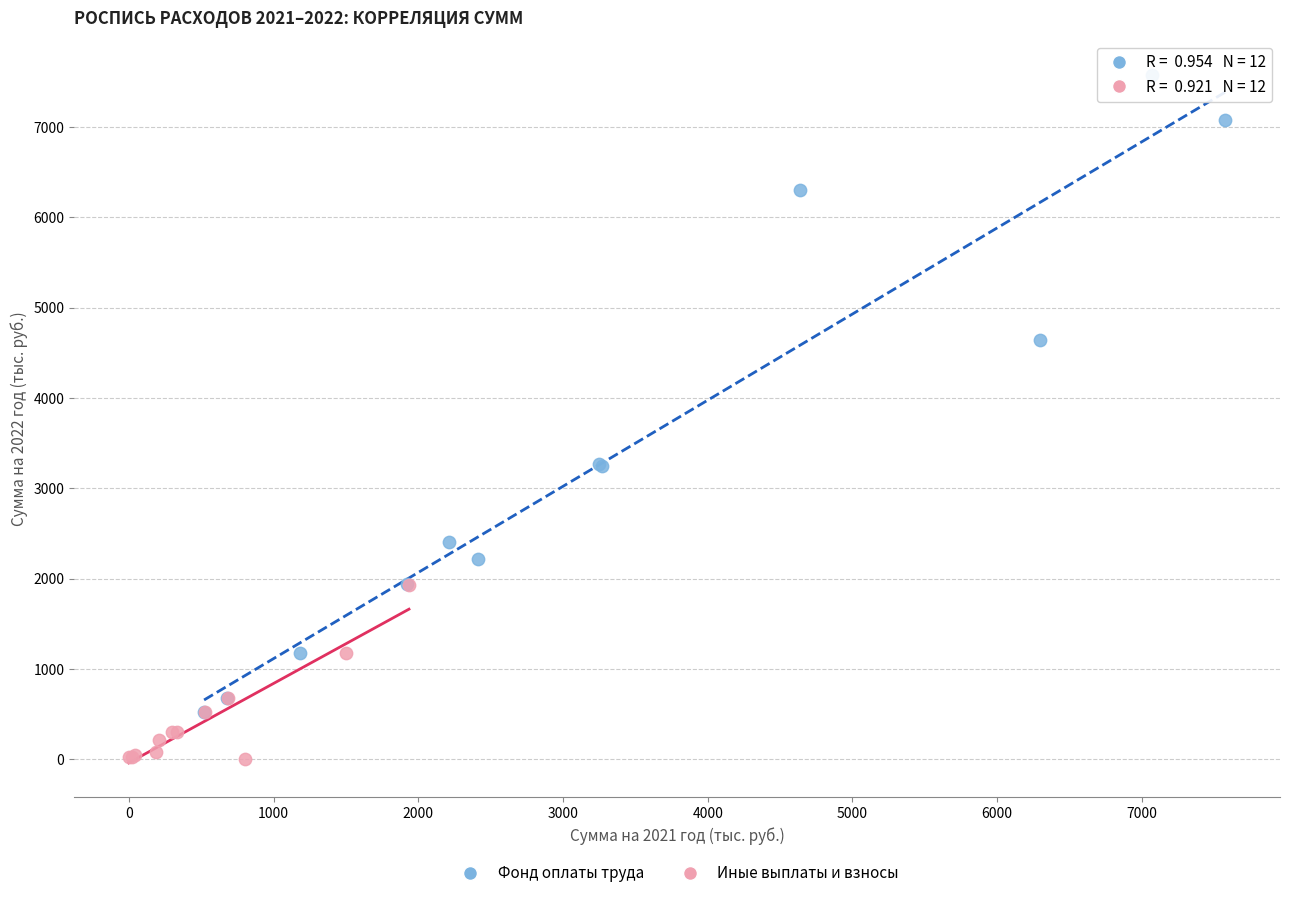

Which series has the largest Y range (max minus min)?

Фонд оплаты труда